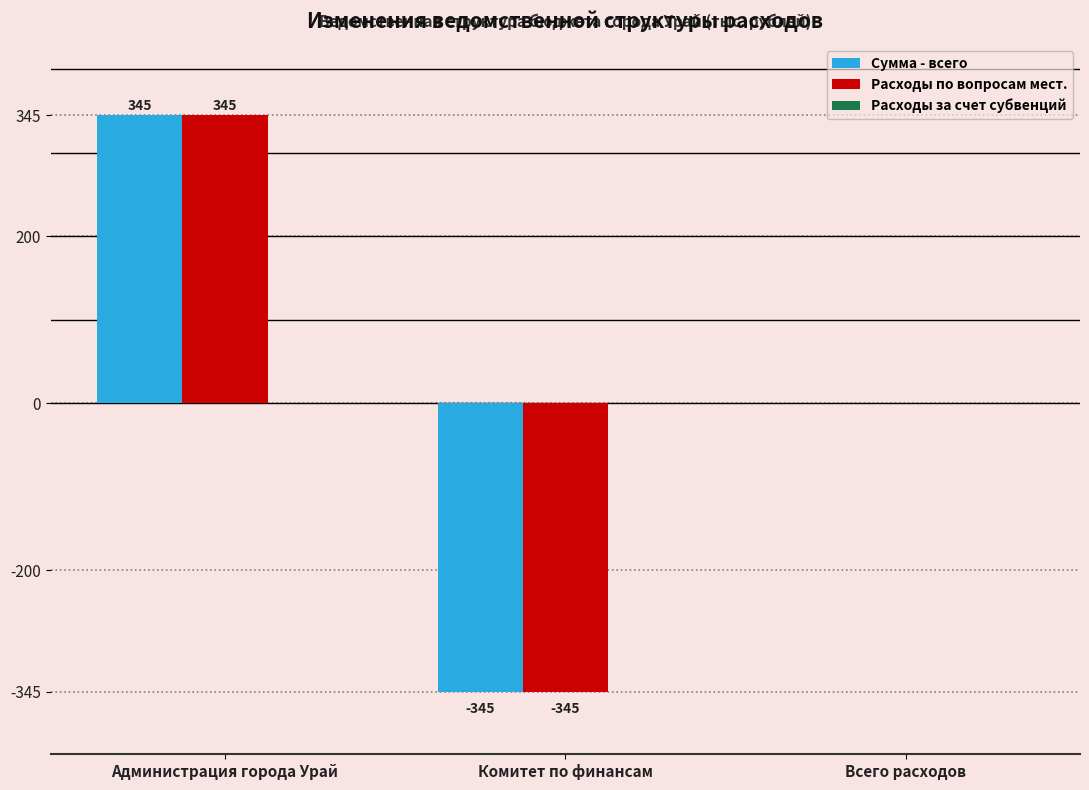

What is the spread (max minus min) of values at Комитет по финансам?

0